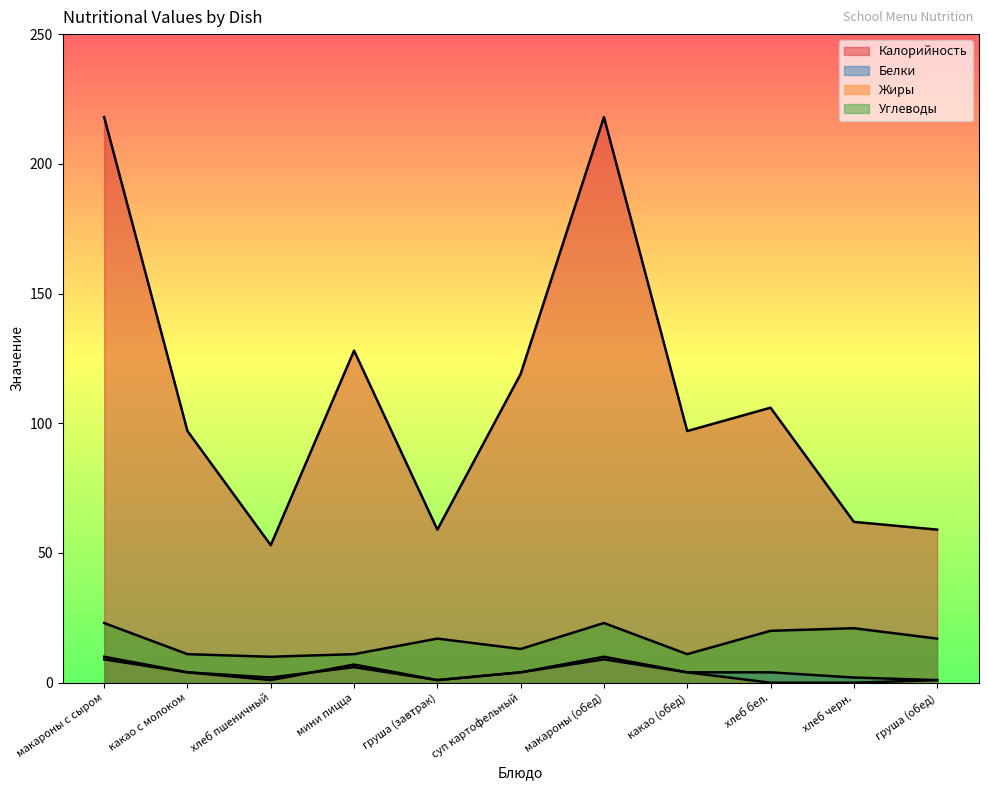

Which series changed the most between какао (обед) and груша (обед)?

Калорийность